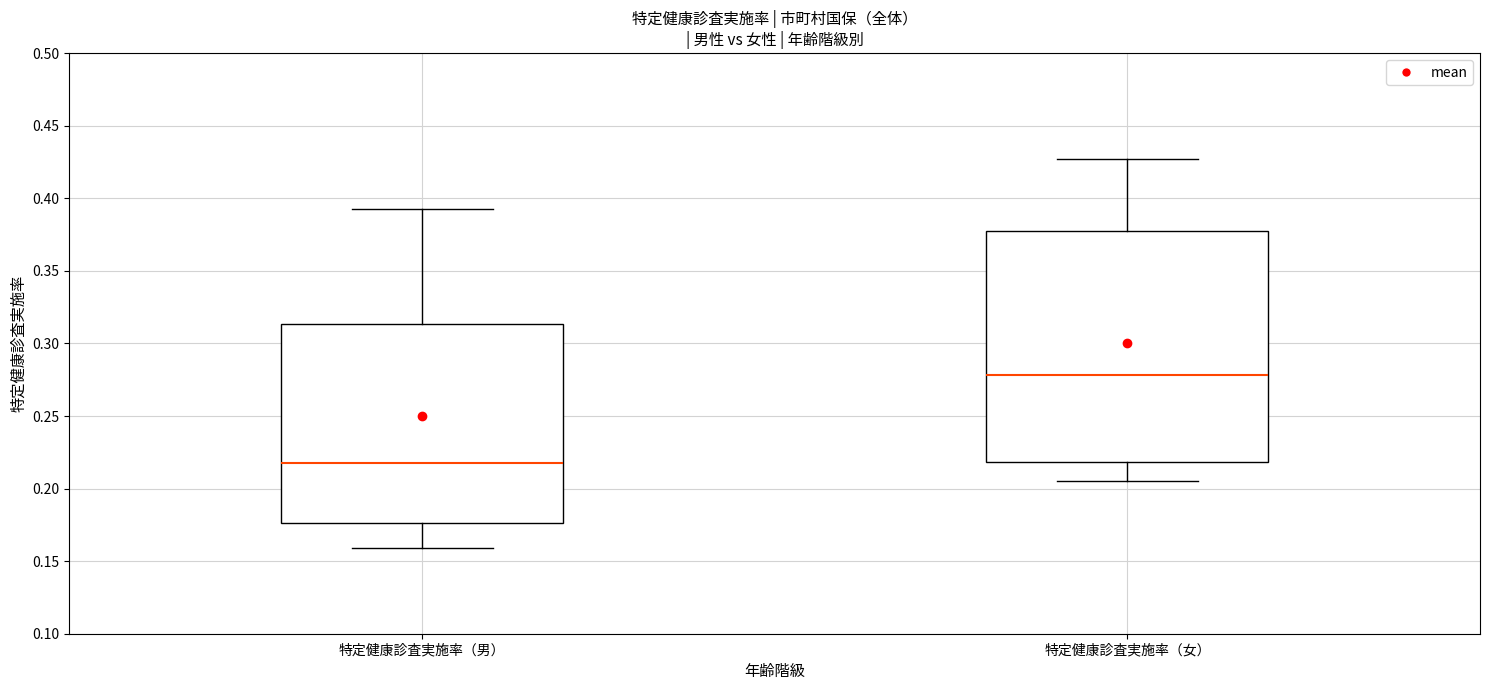

Reading left to right, transcribe this box plot: for each box, give where its median line is, the range the box spans, and where its two whiskers end, as read against the y-axis. The values are not printed on the chart, so give them approximately, as read against the axis.

特定健康診査実施率（男）: median 0.215, box 0.175 to 0.315, whiskers 0.160 to 0.395
特定健康診査実施率（女）: median 0.280, box 0.220 to 0.375, whiskers 0.205 to 0.425